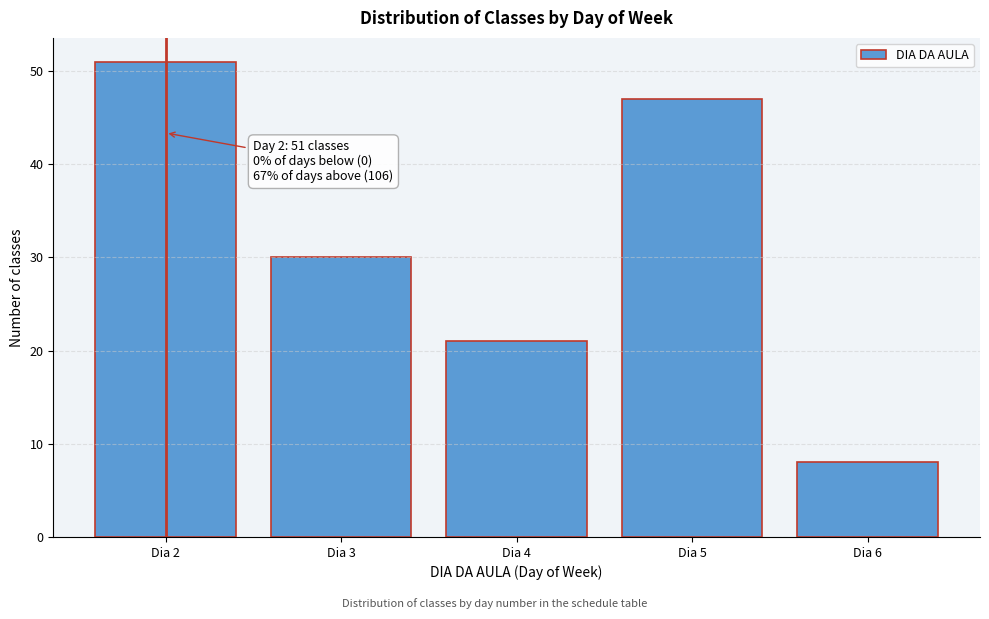

Reading right to left, what are all the values shown in this chart?

8	47	21	30	51